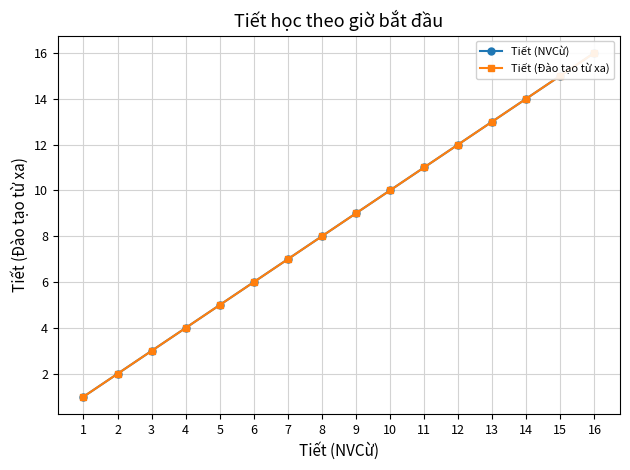

What is the value of the Tiết (Đào tạo từ xa) point at the 3rd from the left?

3